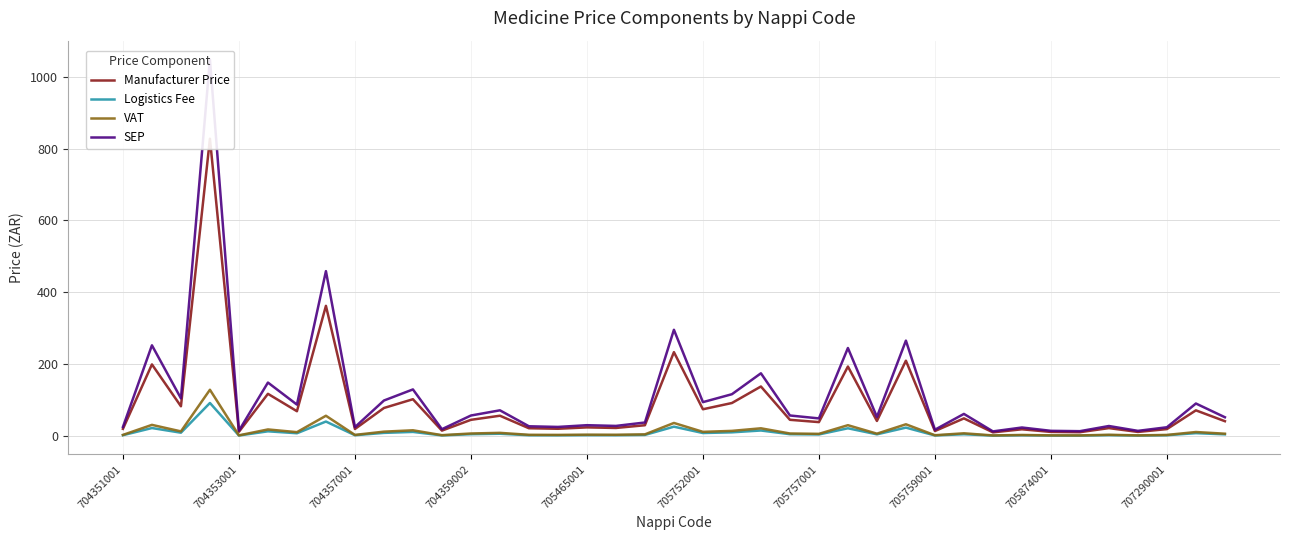

True or false: Logistics Fee has a value of 4.3 at 705757001.

True